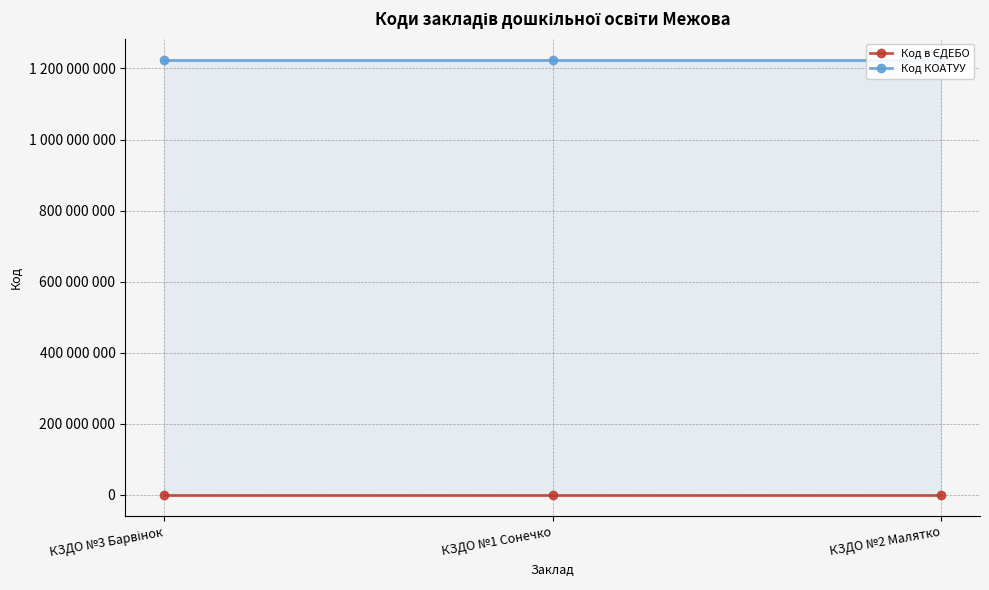

List the series in order of their peak value, lowest first.

Код в ЄДЕБО, Код КОАТУУ